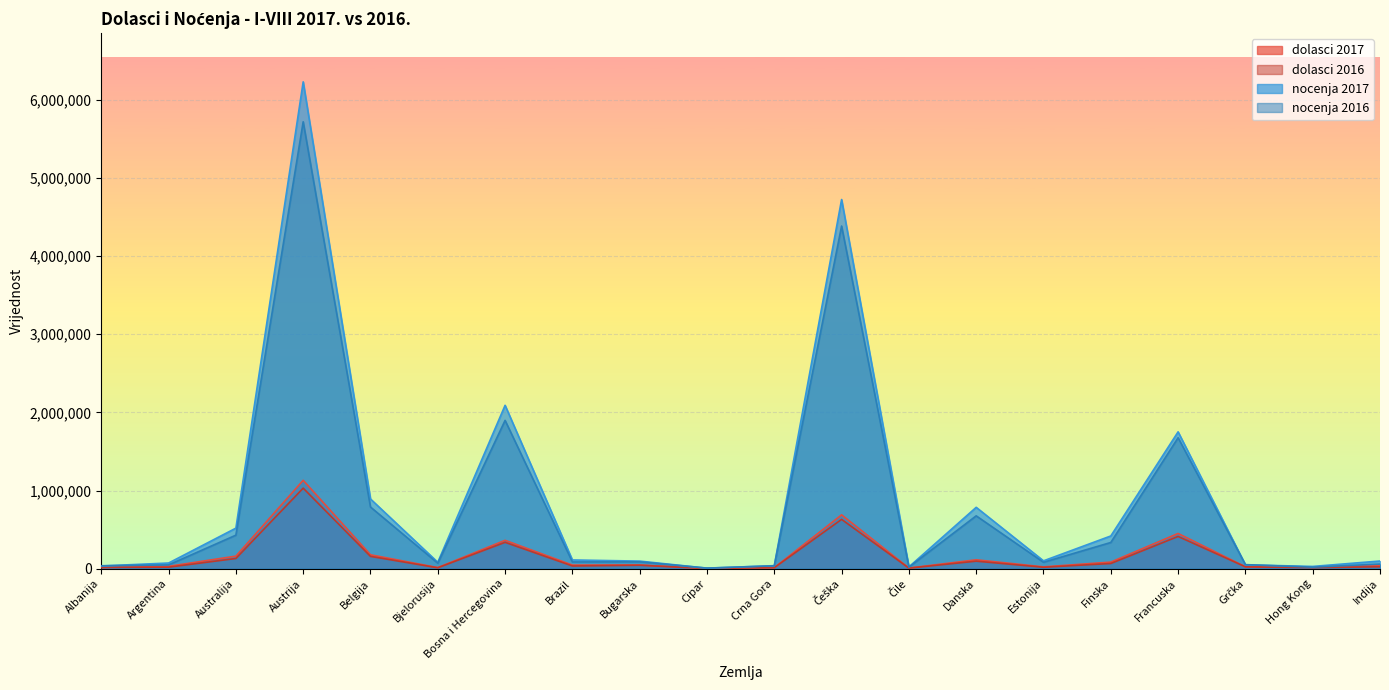

How many lines are shown in the chart?

4